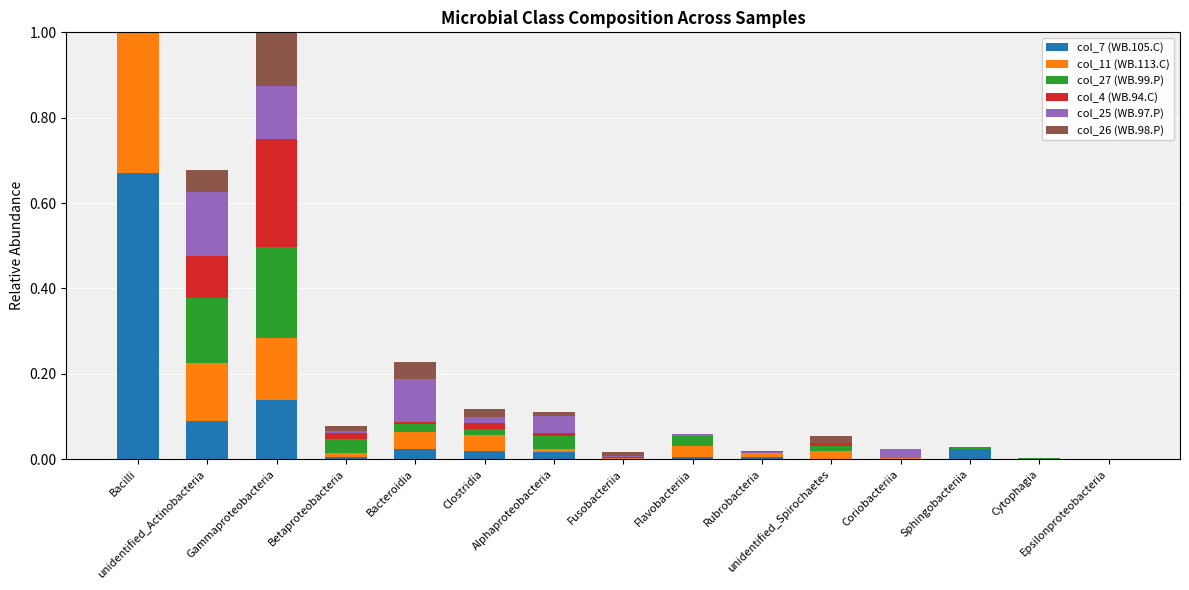

Does the chart contain any negative values?

No